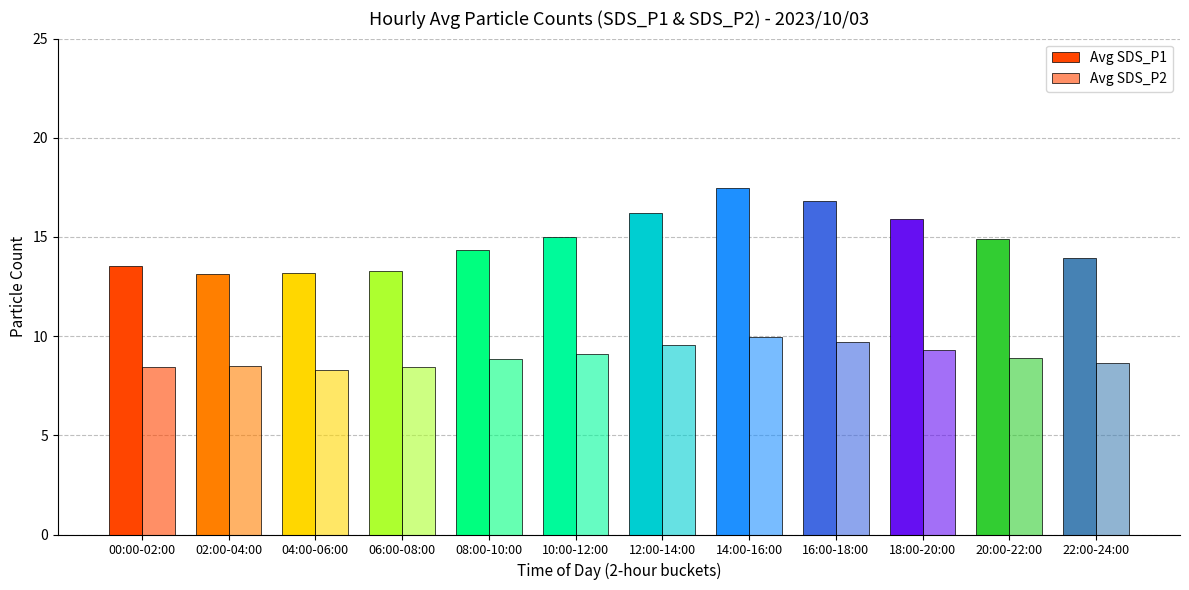

Does the chart contain any negative values?

No